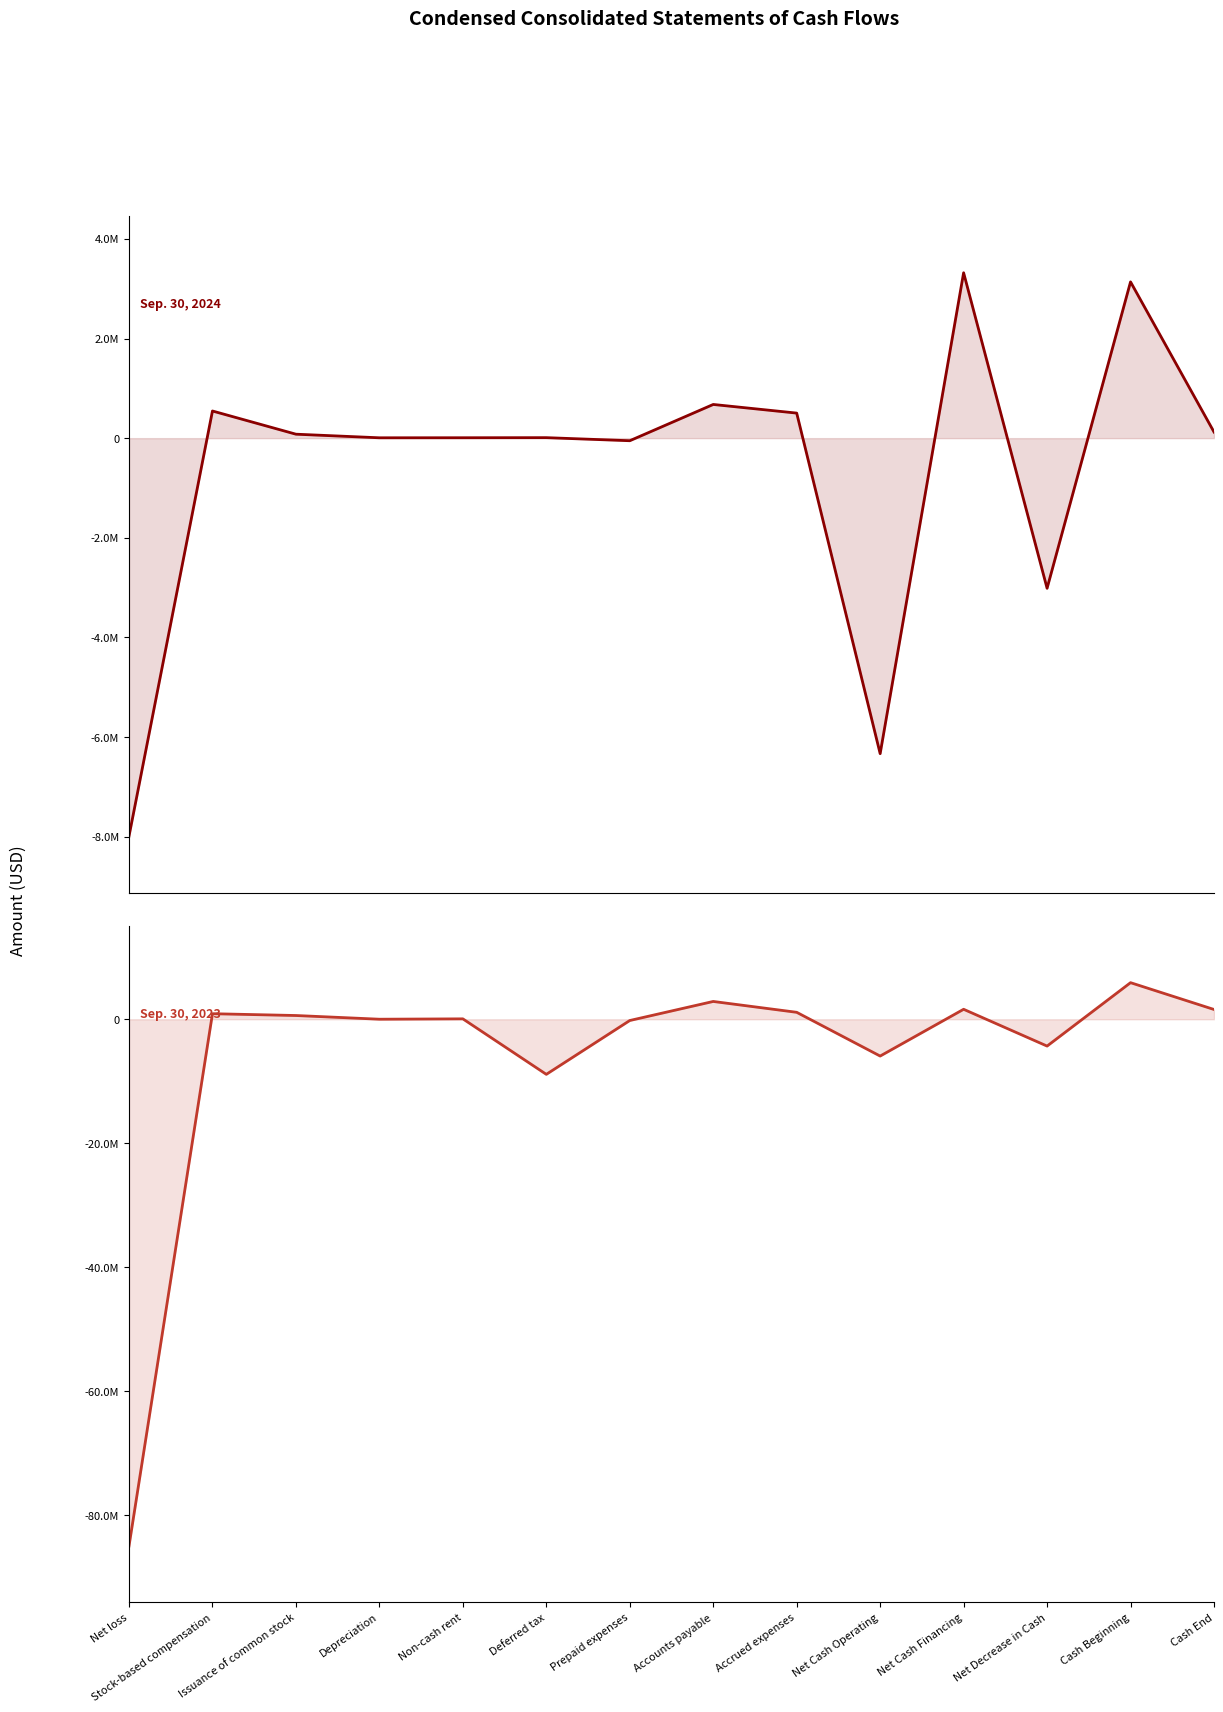

Reading left to right, what are all the values shown in this chart?

Sep. 30, 2024: -7991736	544902	79200	6933	7839	9707	-52035	676178	502839	-6335089	3320336	-3014753	3137674	122921
Sep. 30, 2023: -84959446	896248	605200	7800	67293	-8883001	-201172	2871889	1122488	-5933467	1609989	-4323478	5902199	1578721